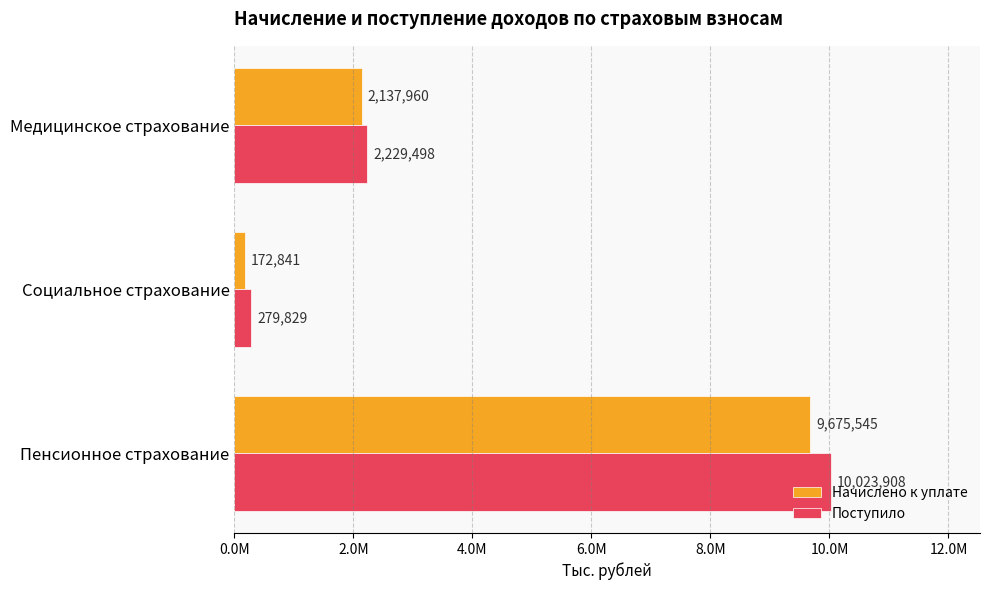

Which series has the largest total across all categories?

Поступило